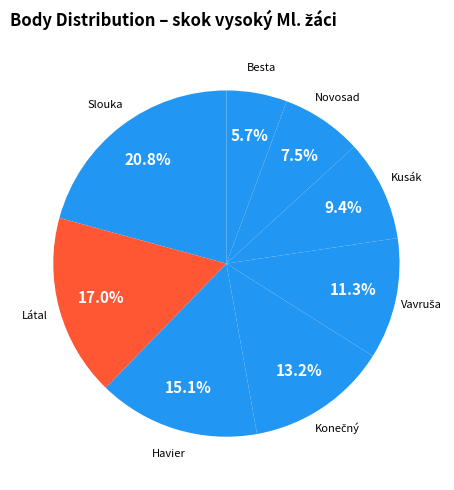

Count the number of slices in the pie.

8